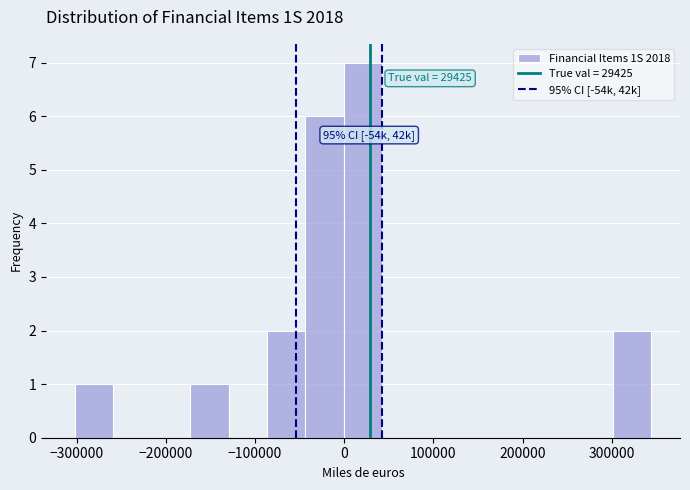

Which range on the x-axis has the tallest bar?

0 to 40000